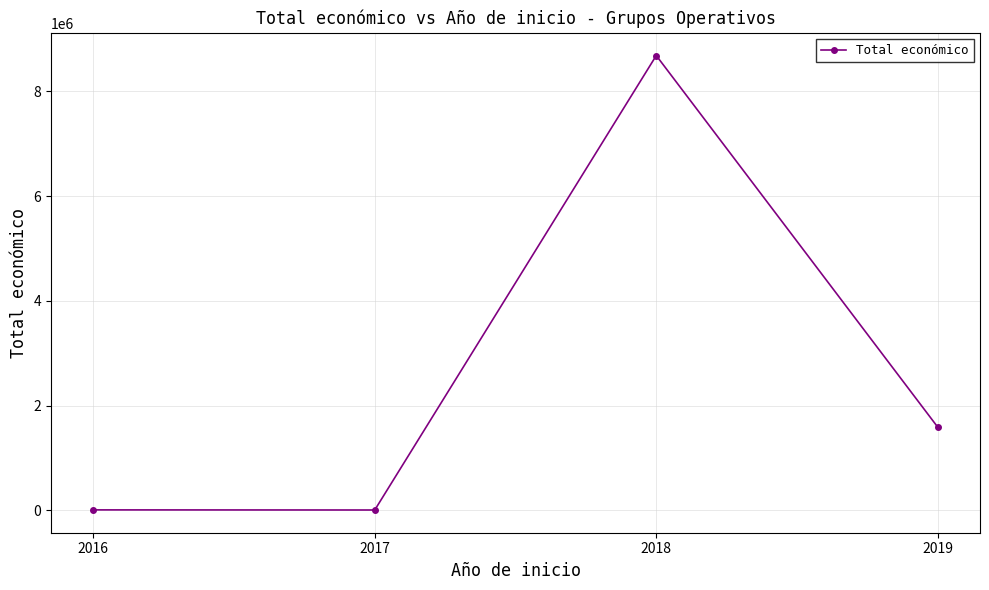

How many data points does each series have?

4